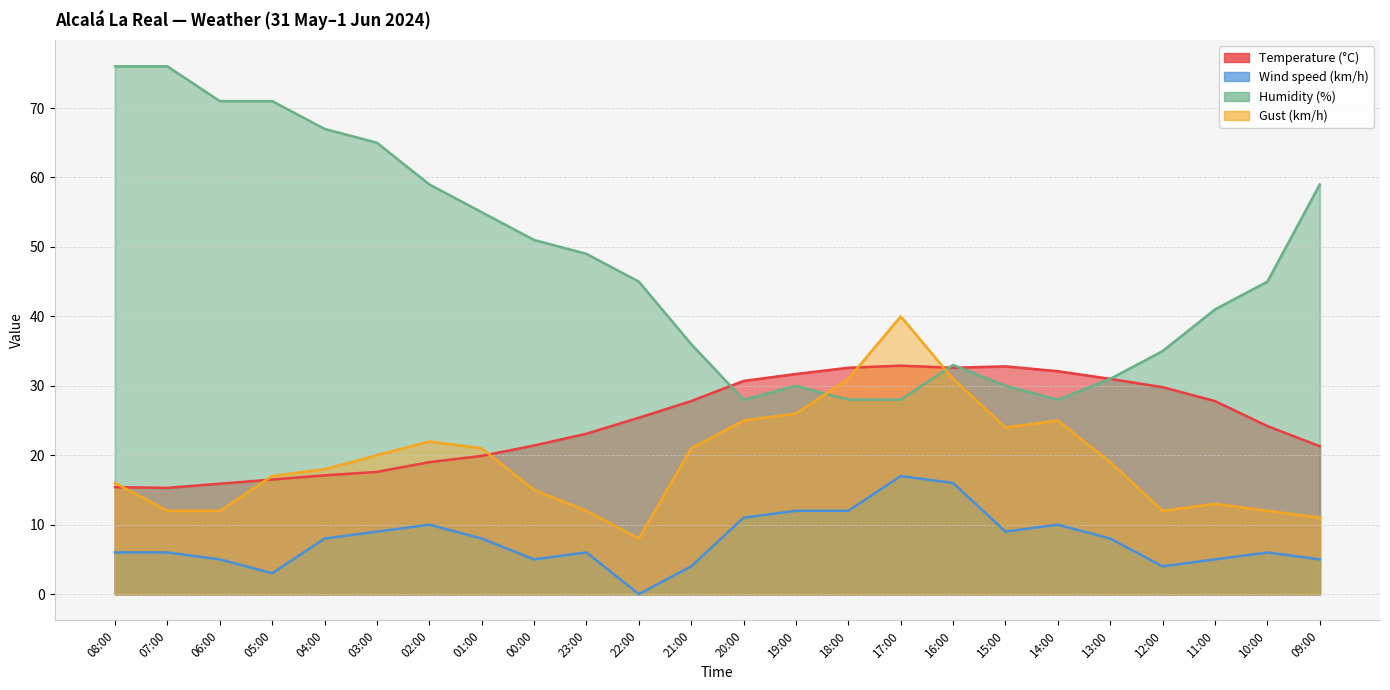

Reading right to left, extract all data points from this chart.

Temperature (°C): 21.3	24.2	27.8	29.8	31.0	32.1	32.8	32.6	32.9	32.6	31.7	30.7	27.8	25.4	23.1	21.4	19.9	19.0	17.6	17.1	16.5	15.9	15.3	15.4
Wind speed (km/h): 5.0	6.0	5.0	4.0	8.0	10.0	9.0	16.0	17.0	12.0	12.0	11.0	4.0	0.0	6.0	5.0	8.0	10.0	9.0	8.0	3.0	5.0	6.0	6.0
Humidity (%): 59.0	45.0	41.0	35.0	31.0	28.0	30.0	33.0	28.0	28.0	30.0	28.0	36.0	45.0	49.0	51.0	55.0	59.0	65.0	67.0	71.0	71.0	76.0	76.0
Gust (km/h): 11.0	12.0	13.0	12.0	19.0	25.0	24.0	31.0	40.0	31.0	26.0	25.0	21.0	8.0	12.0	15.0	21.0	22.0	20.0	18.0	17.0	12.0	12.0	16.0